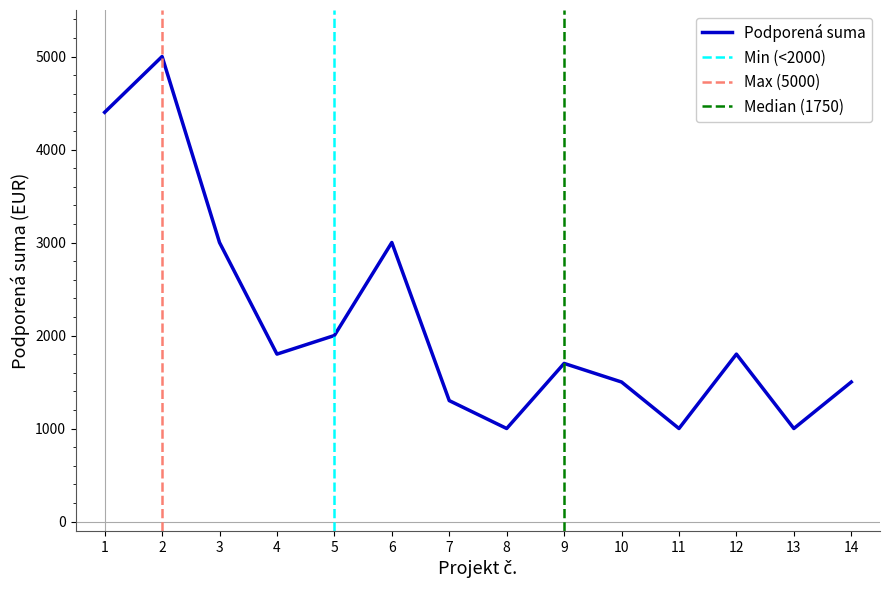

Reading right to left, list all the values displayed in this chart.

1500	1000	1800	1000	1500	1700	1000	1300	3000	2000	1800	3000	5000	4400